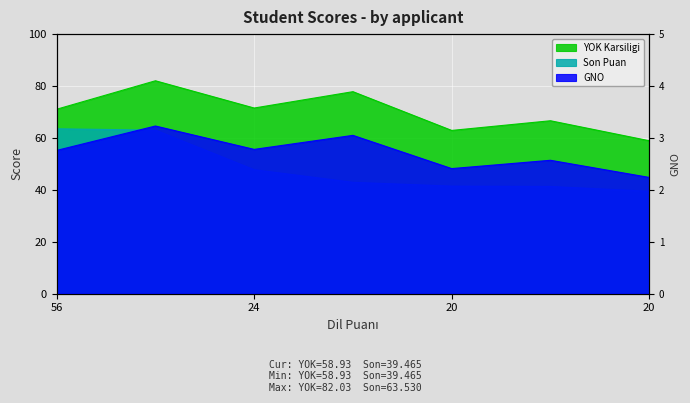

Reading right to left, list all the values displayed in this chart.

GNO: 2.2	2.6	2.4	3.0	2.8	3.2	2.8
YOK Karsiligi: 58.9	66.6	62.9	77.8	71.5	82.0	71.1
Son Puan: 39.5	41.3	41.5	42.9	47.8	63.0	63.5